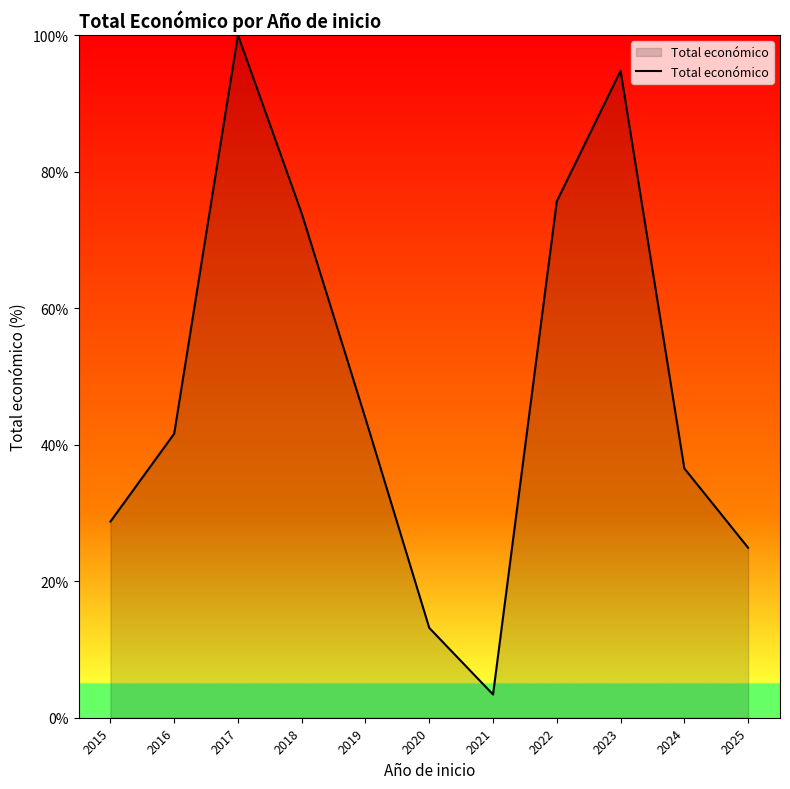

What value does the data have at 2015?

28.7